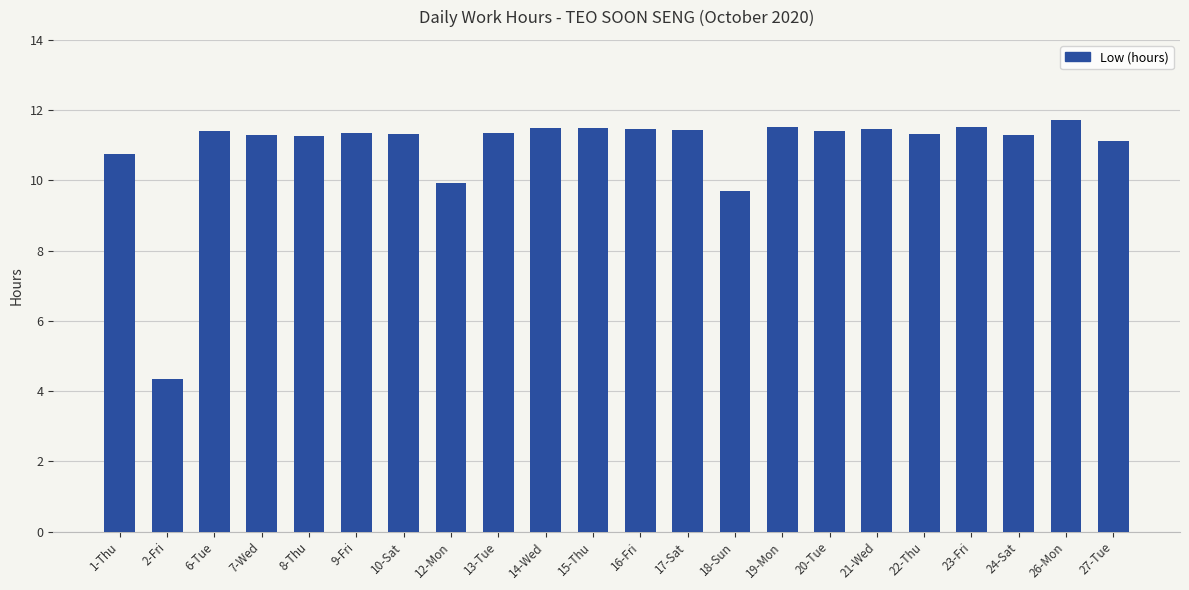

What is the sum of all values?

240.0